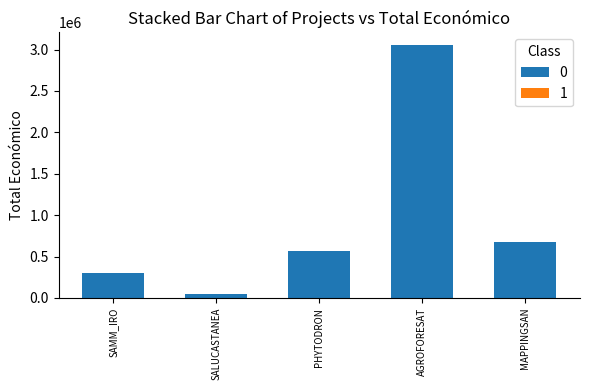

How many data points does each series have?

5